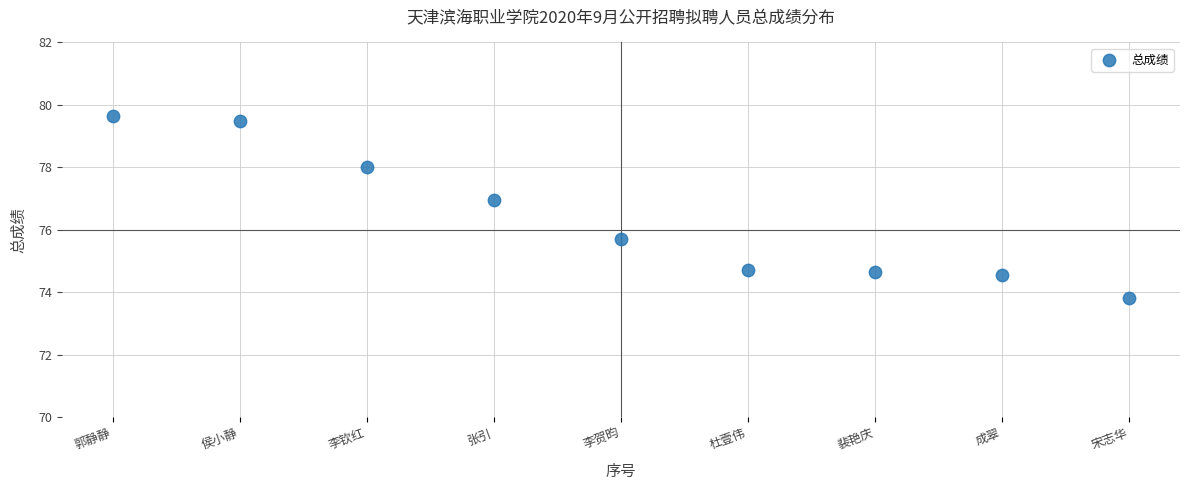

What is the average Y value?

76.4